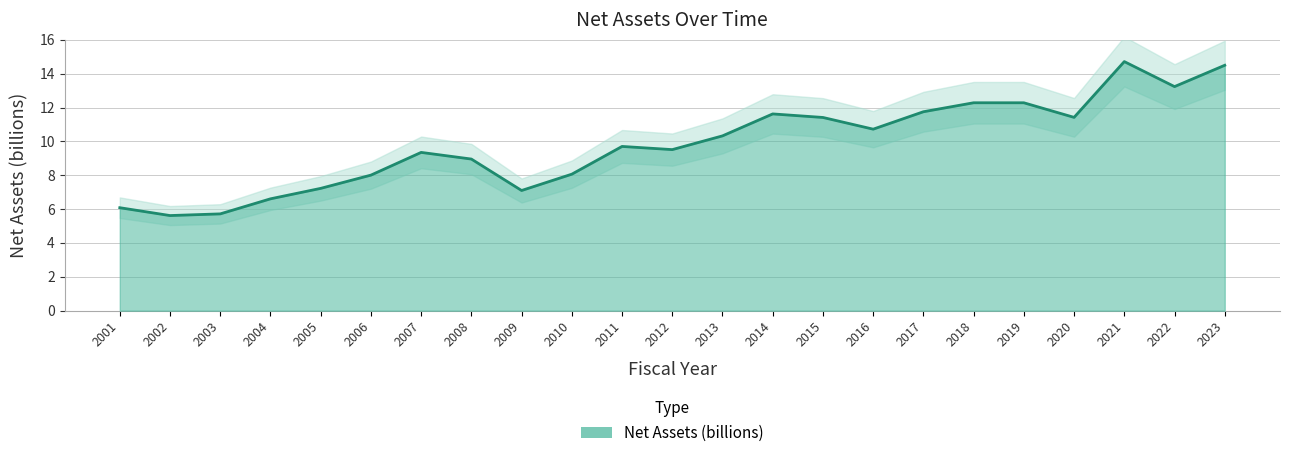

At which category does the chart reach its peak across all series?

2021